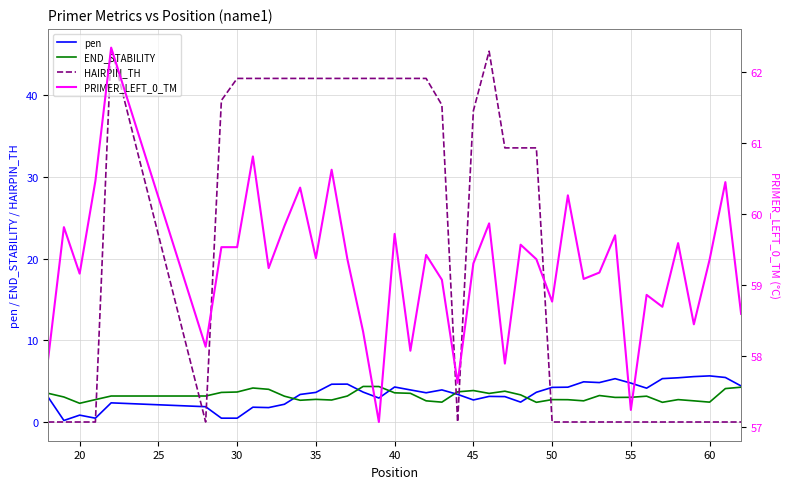

Is it true that HAIRPIN_TH equals 0.0 at 60?

True